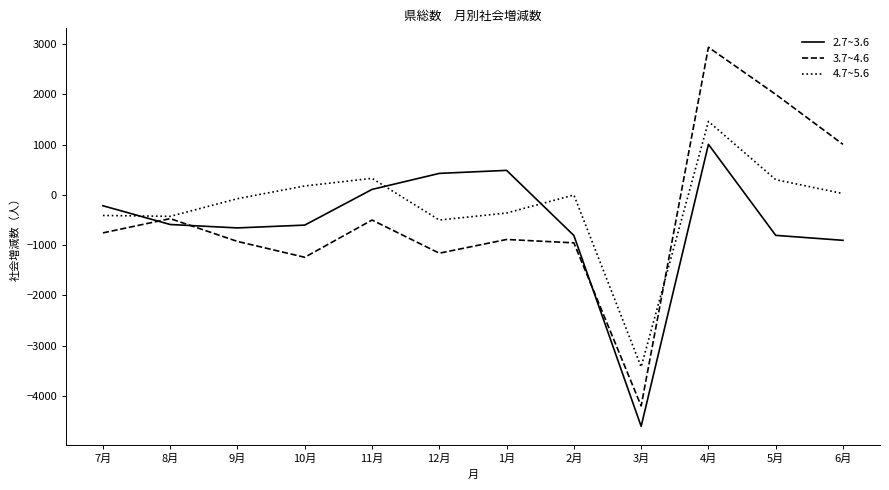

List the series in order of their overall mean, lowest first.

2.7~3.6, 3.7~4.6, 4.7~5.6